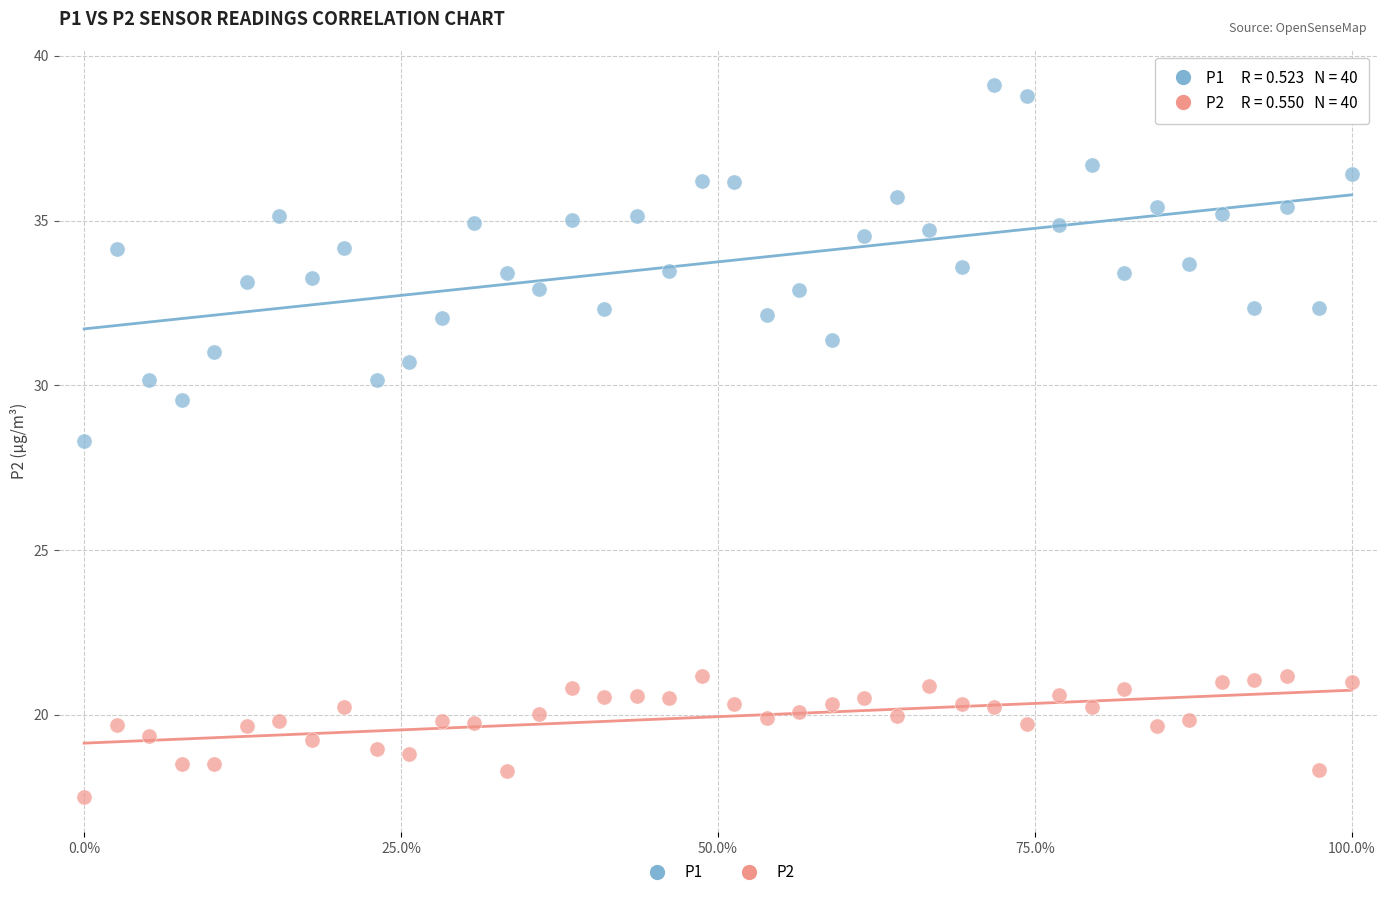

Which series reaches the maximum Y coordinate?

P1